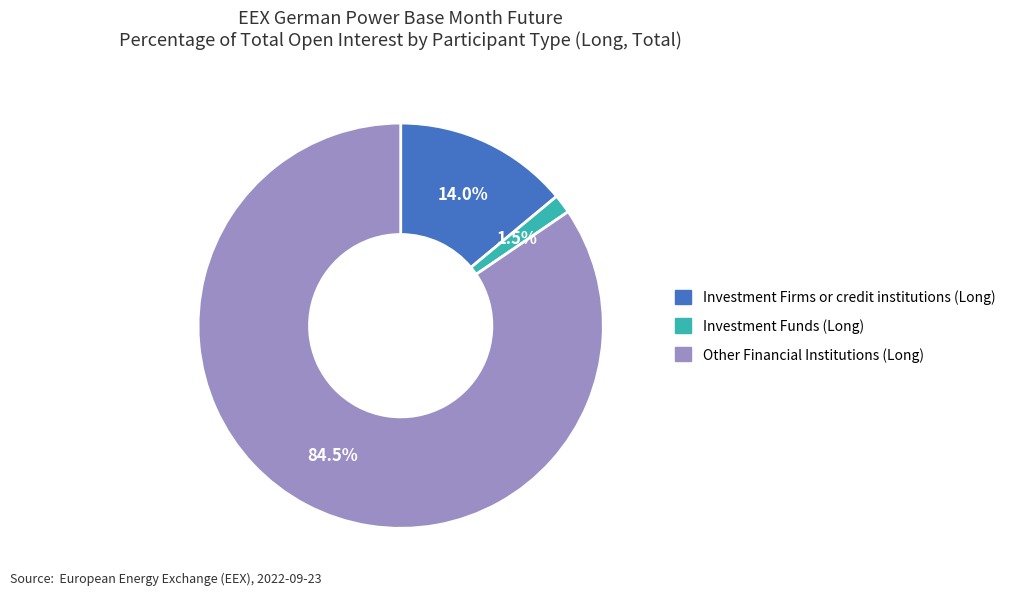

How much of the chart is everything except Investment Funds (Long)?

98.5%